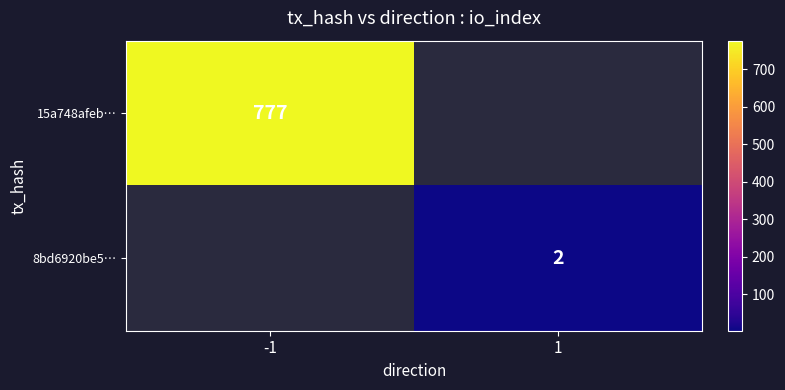

The 8bd6920be5… series shows 1 at 1. True or false?

False